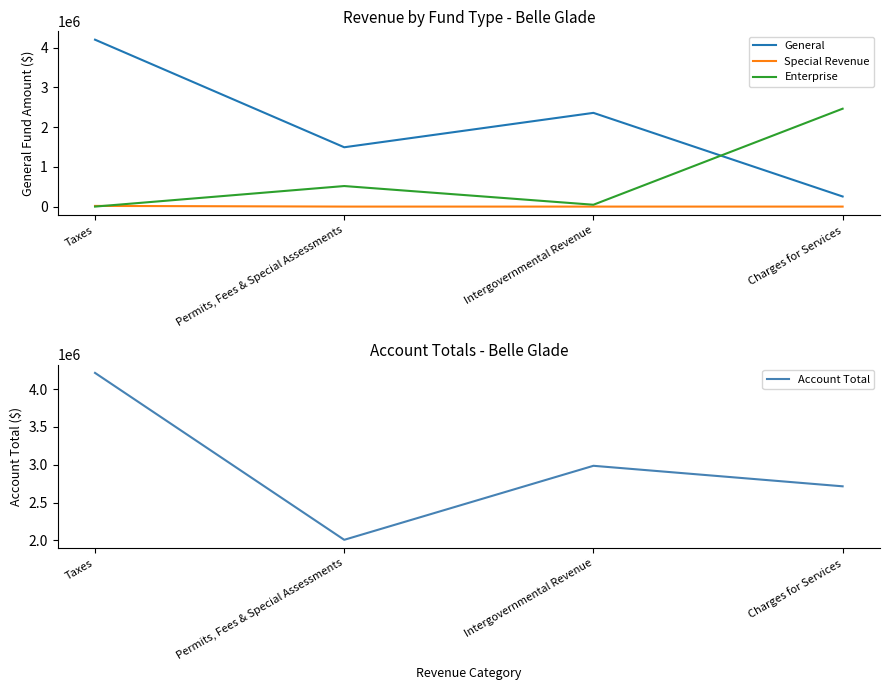

At Charges for Services, list the series in order from largest to smallest.

Account Total, Enterprise, General, Special Revenue